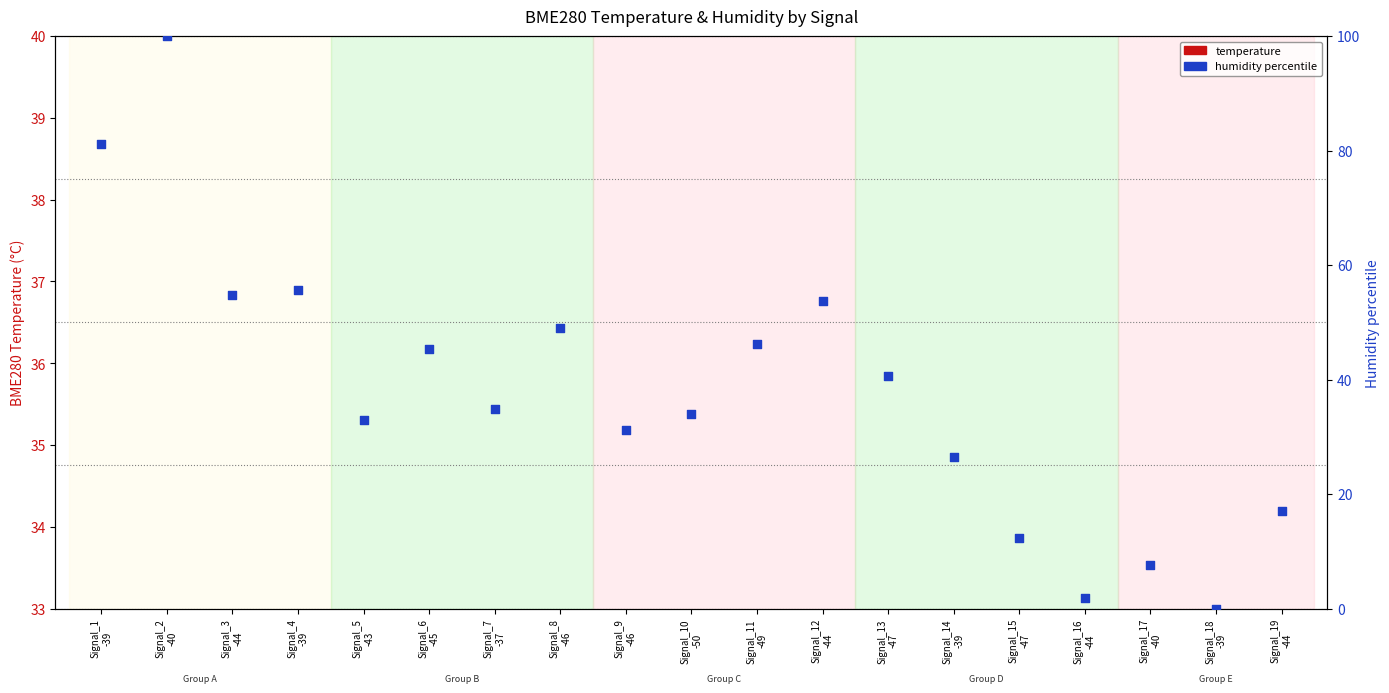

What is the total value across all series at Signal_7
-37?

62.6